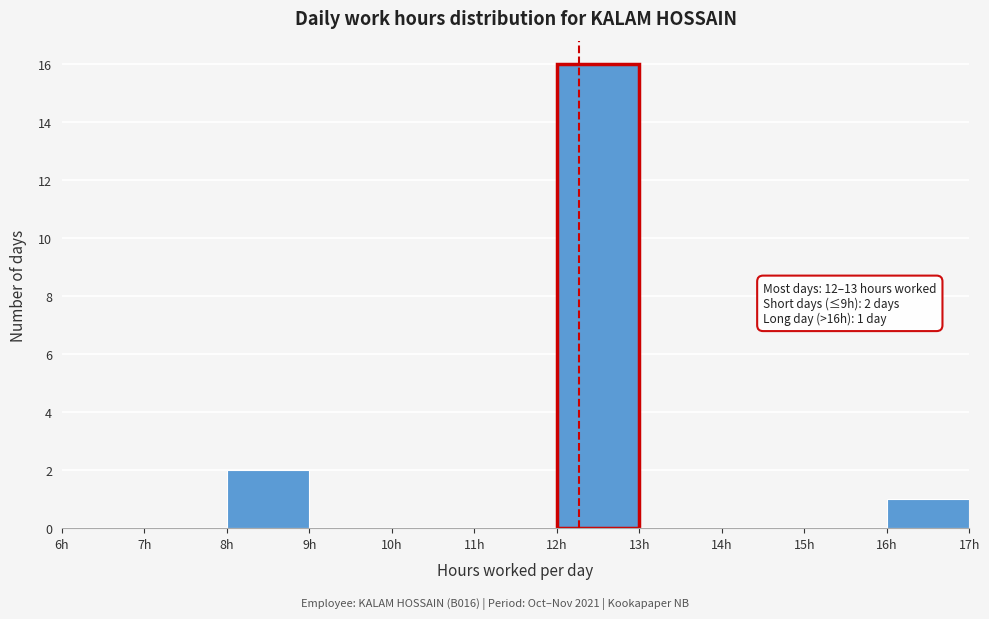

Over which range of the x-axis is the bar tallest?

12 to 13